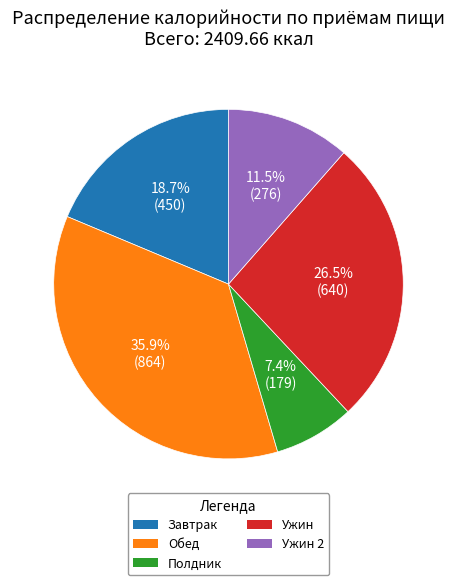

Is there any slice that represents more than half of the pie?

No